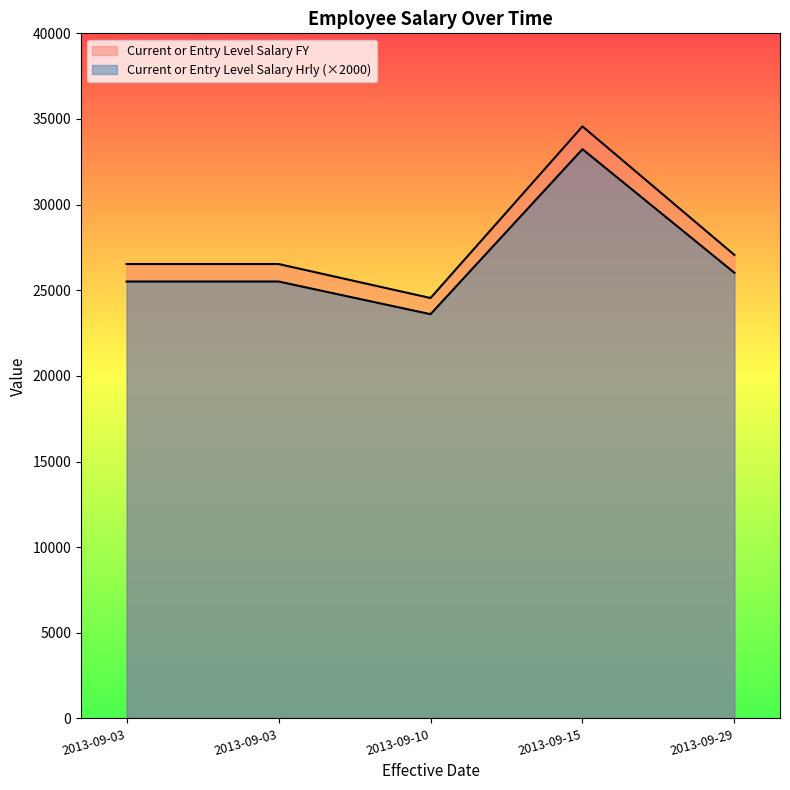

True or false: Current or Entry Level Salary FY has more than 0 interior local peaks.

True